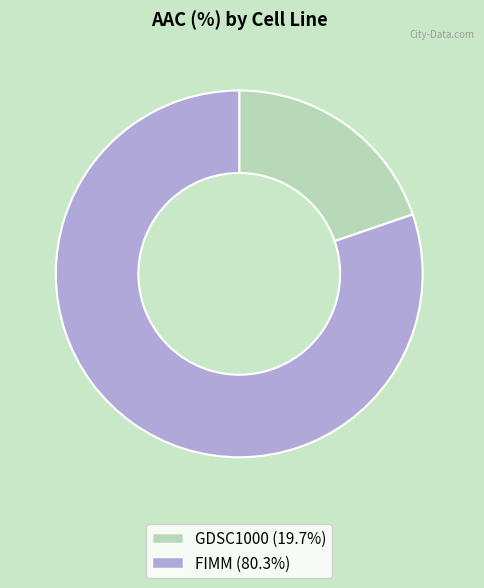

Which slice represents more than half of the pie?

FIMM